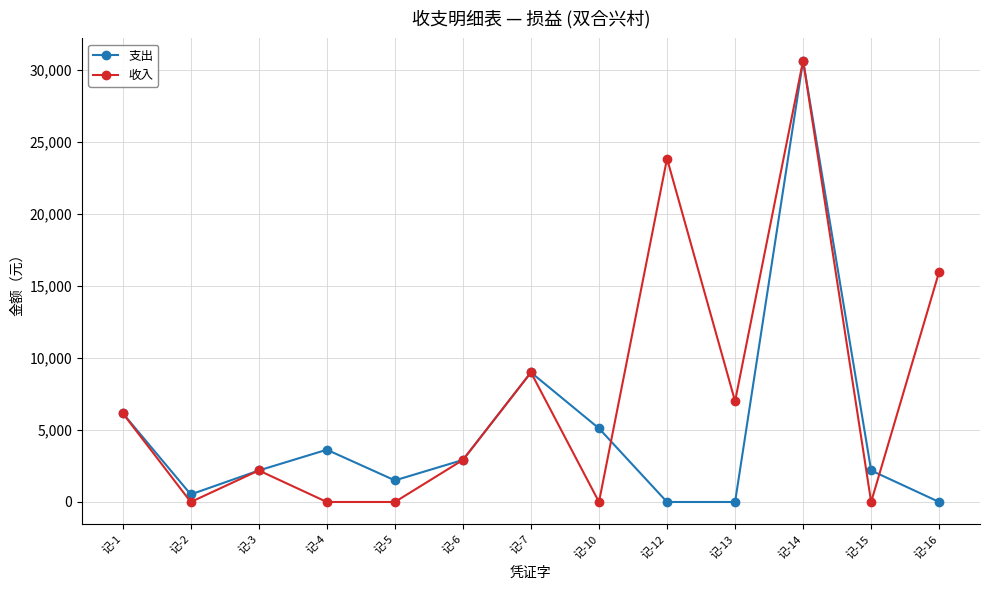

What is the value of the 收入 point at the 1st from the left?

6168.0